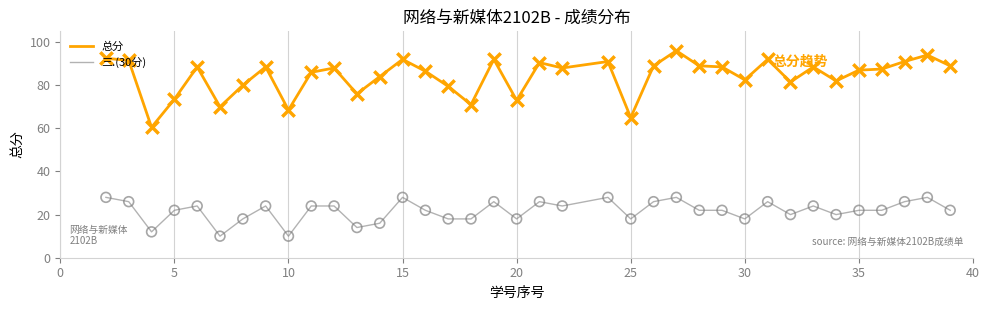

Which series has the largest total across all categories?

总分